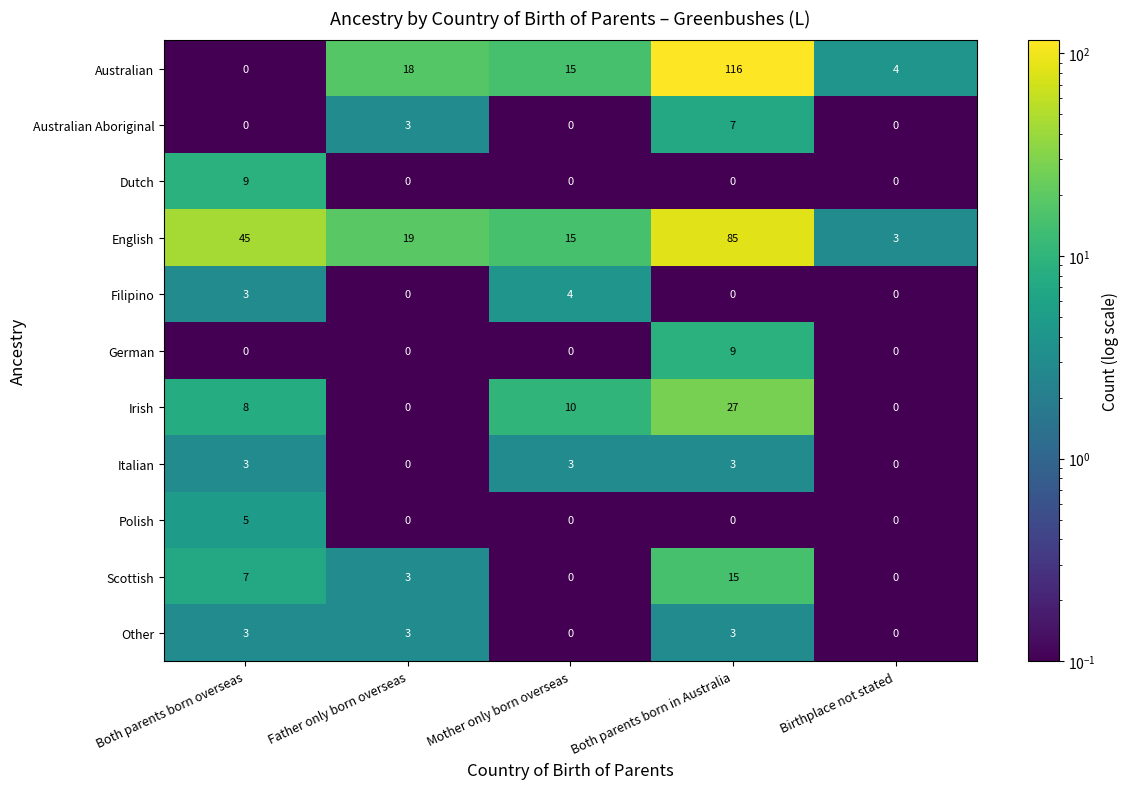

What is the difference between the Other values at Father only born overseas and Birthplace not stated?

3